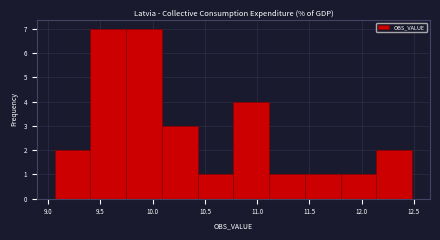

Reading left to right, list every bar in this chart as the range it spans on the x-axis followed by its height. Neither the bar edges nor the heights are printed on the chart, so give them approximately, as read against the axes.

9.05 to 9.40: 2
9.40 to 9.75: 7
9.75 to 10.10: 7
10.10 to 10.45: 3
10.45 to 10.75: 1
10.75 to 11.10: 4
11.10 to 11.45: 1
11.45 to 11.80: 1
11.80 to 12.15: 1
12.15 to 12.50: 2